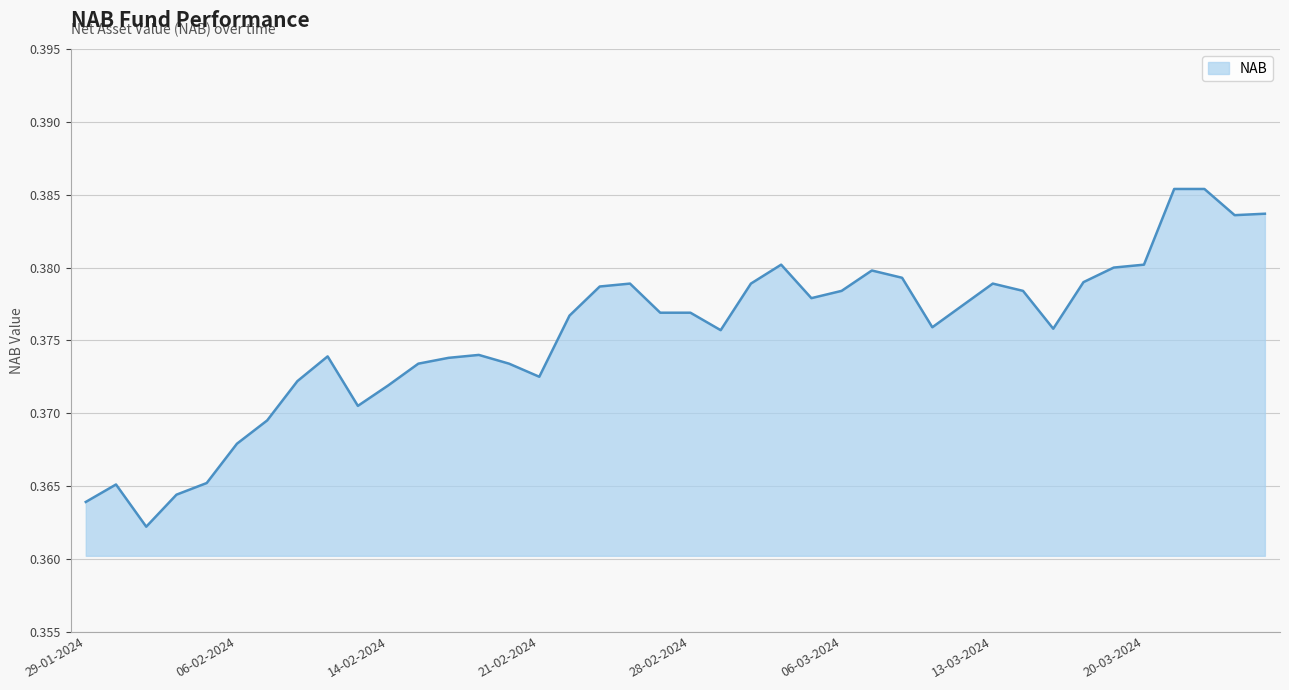

Reading right to left, list all the values displayed in this chart.

29-01-2024=0.4	30-01-2024=0.4	31-01-2024=0.4	02-02-2024=0.4	05-02-2024=0.4	06-02-2024=0.4	07-02-2024=0.4	08-02-2024=0.4	09-02-2024=0.4	13-02-2024=0.4	14-02-2024=0.4	15-02-2024=0.4	16-02-2024=0.4	19-02-2024=0.4	20-02-2024=0.4	21-02-2024=0.4	22-02-2024=0.4	23-02-2024=0.4	26-02-2024=0.4	27-02-2024=0.4	28-02-2024=0.4	29-02-2024=0.4	01-03-2024=0.4	04-03-2024=0.4	05-03-2024=0.4	06-03-2024=0.4	07-03-2024=0.4	08-03-2024=0.4	11-03-2024=0.4	12-03-2024=0.4	13-03-2024=0.4	14-03-2024=0.4	15-03-2024=0.4	18-03-2024=0.4	19-03-2024=0.4	20-03-2024=0.4	21-03-2024=0.4	22-03-2024=0.4	25-03-2024=0.4	26-03-2024=0.4